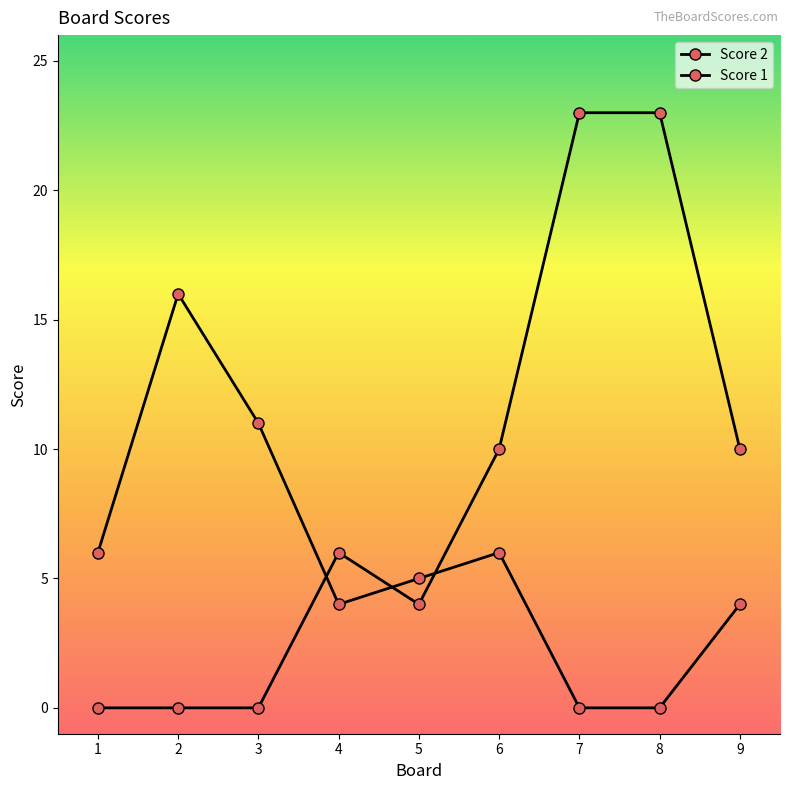

How many values in the Score 2 series are below 5?

4